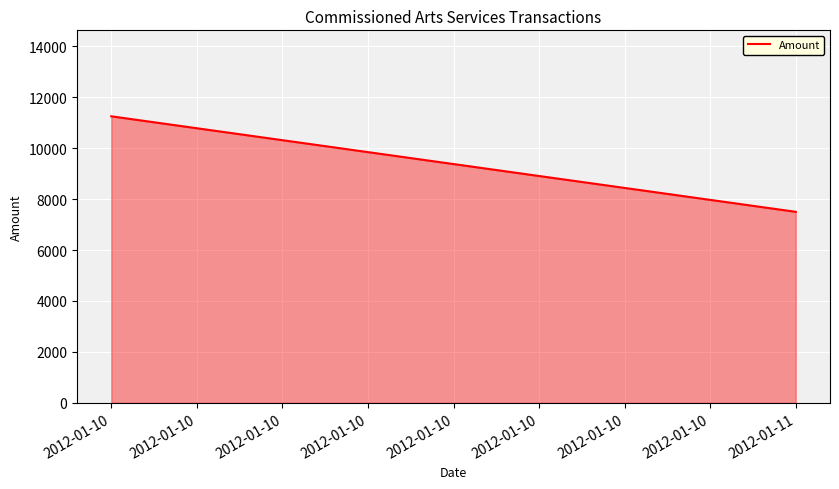

How many categories are shown in the chart?

3